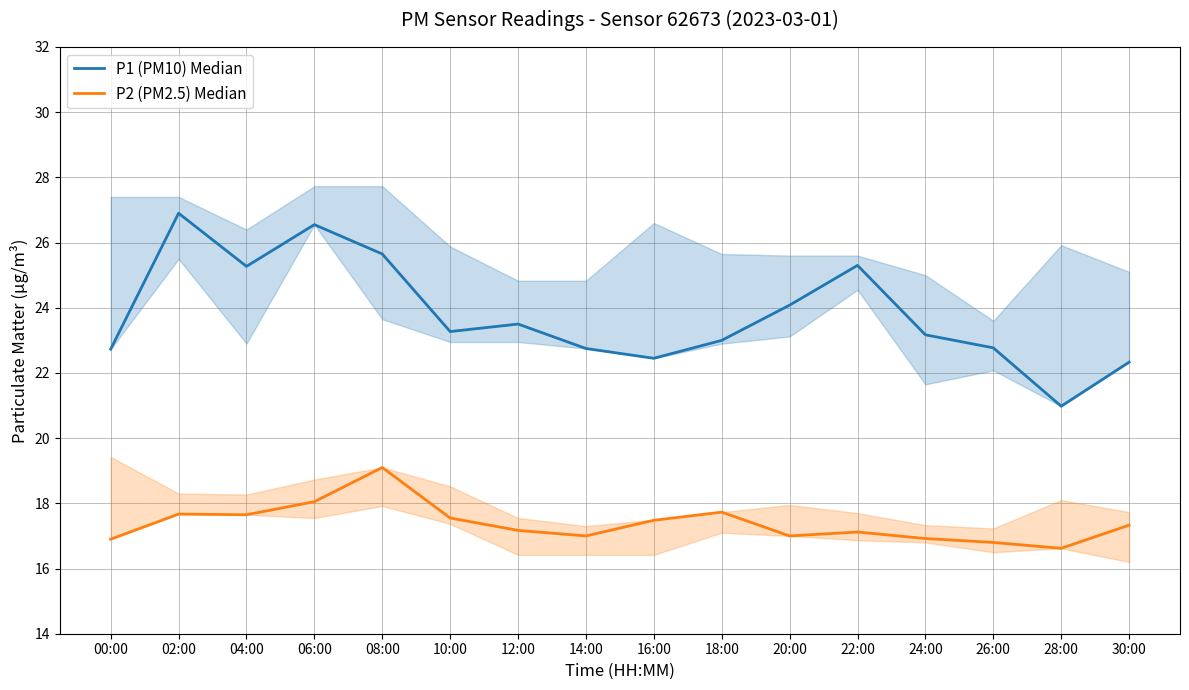

Which has a higher value, 28:00 or 24:00?

24:00